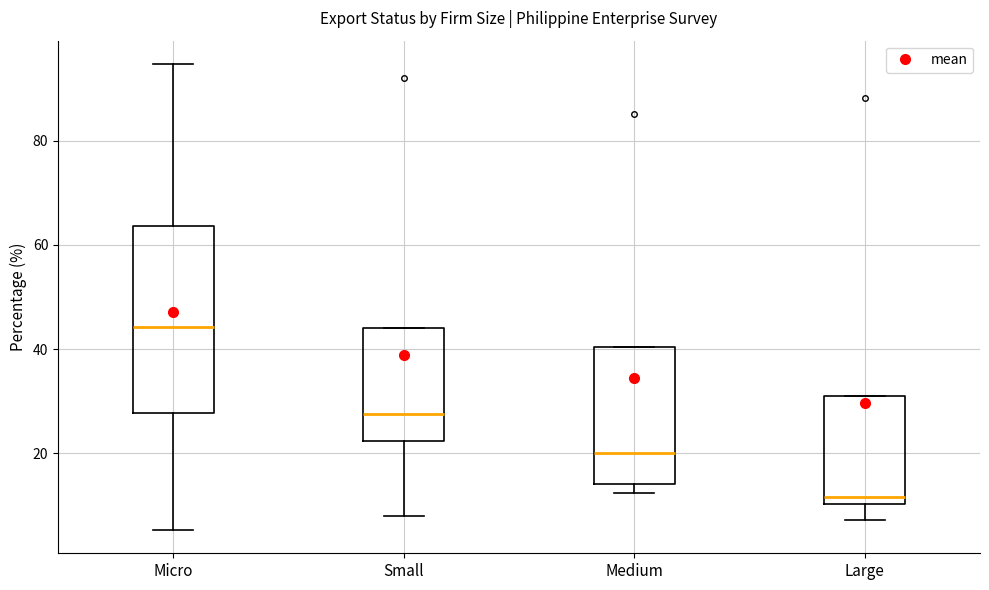

Where does the median line of the box for Micro sit on the y-axis? The values are not printed on the chart, so give them approximately, as read against the axis.

44